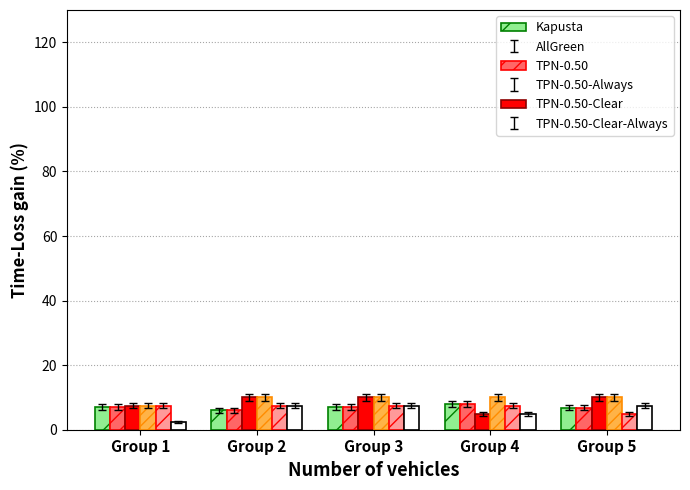

What is the spread (max minus min) of values at Group 4?

5.0